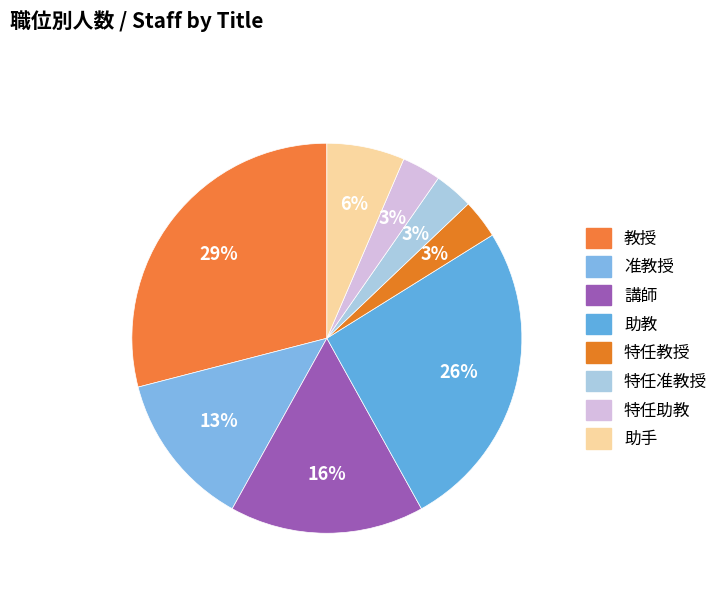

Is there any slice that represents more than half of the pie?

No